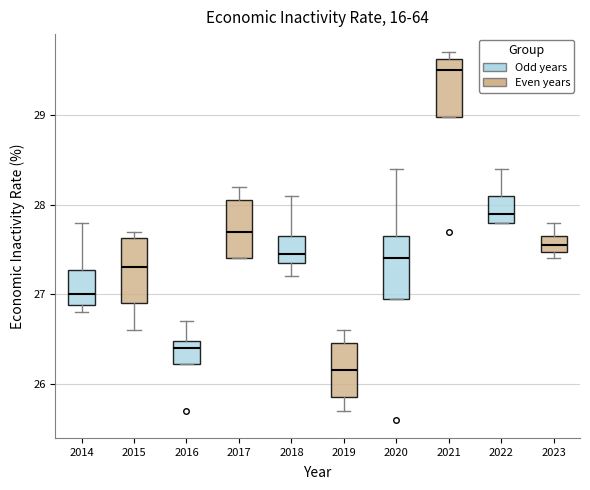

Which box's median line is the highest?

2021